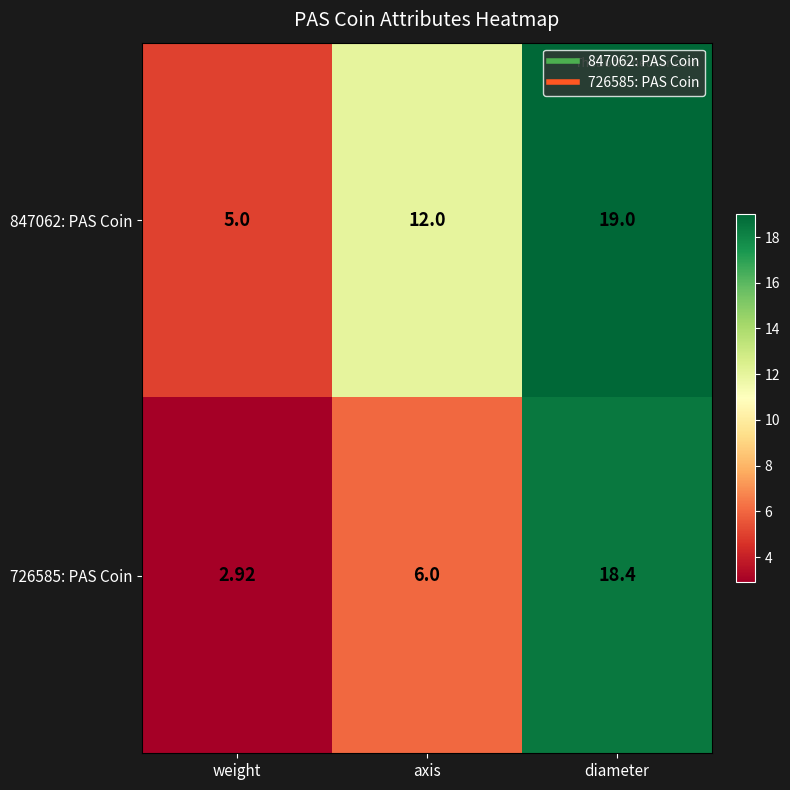

At which category is the sum across all series the highest?

diameter